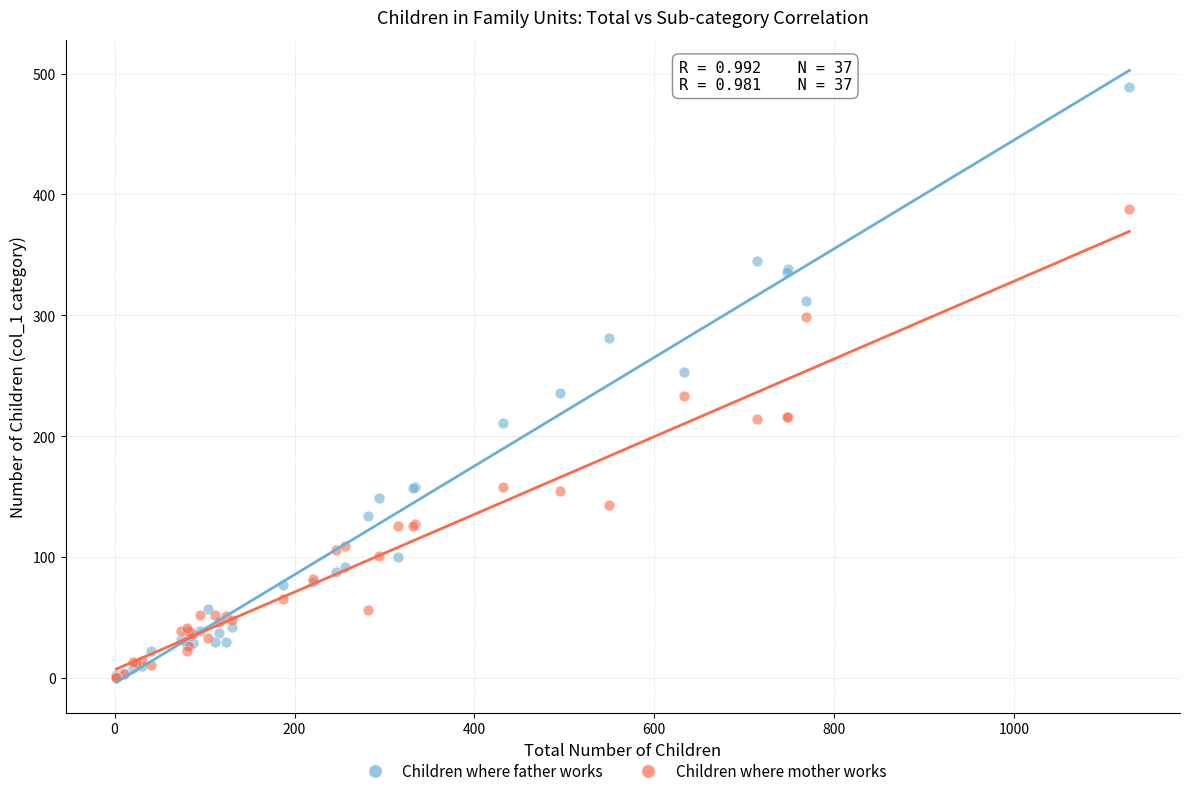

What are all the series names shown in the legend?

Children where father works, Children where mother works